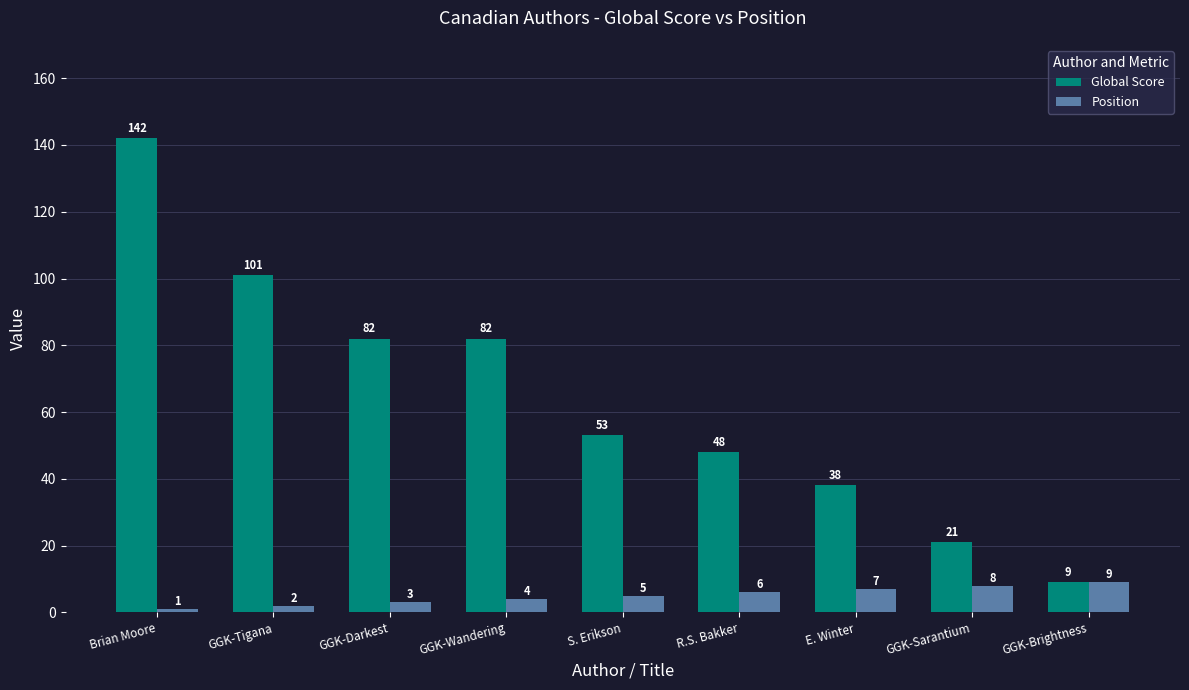

What is the label of the 4th bar from the right?

R.S. Bakker